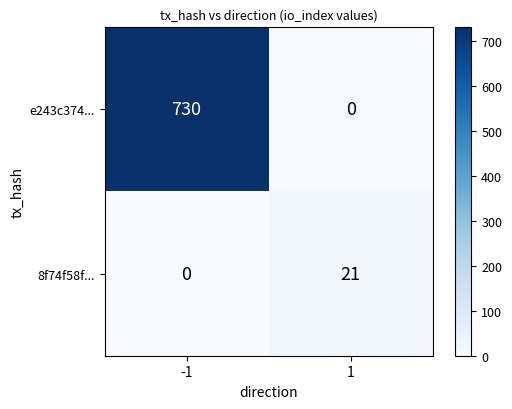

What is the sum of the 8f74f58f... values at -1 and 1?

21